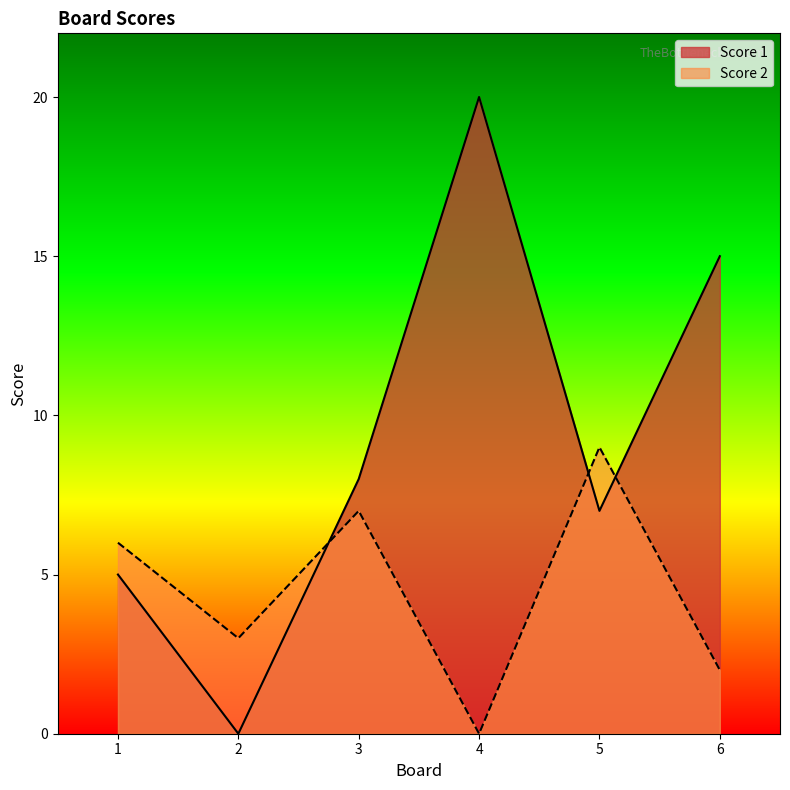

Rank the series by their maximum value, from lowest to highest.

Score 2, Score 1